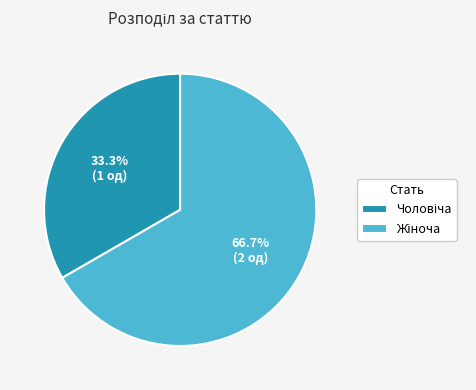

Does any single category account for the majority?

Yes